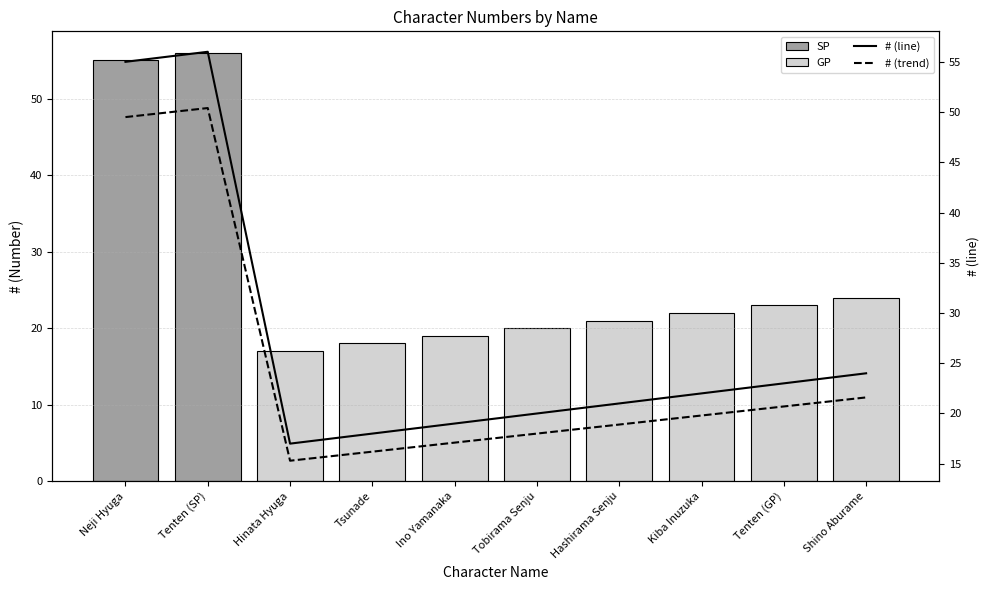

Where is the data nearest to the value 32?

Shino Aburame